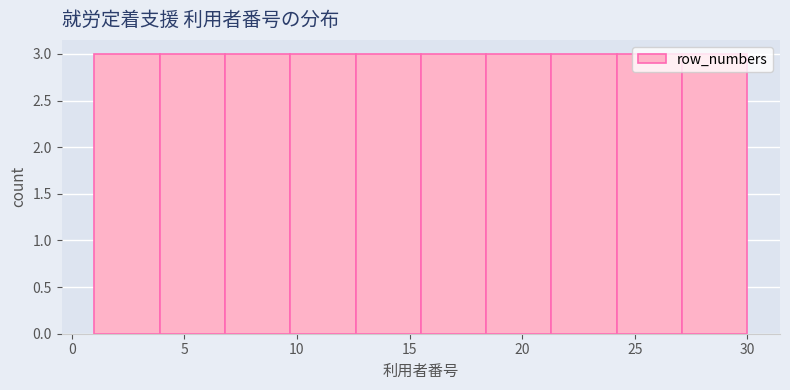

Reading left to right, list every bar in this chart as the range it spans on the x-axis followed by its height. Neither the bar edges nor the heights are printed on the chart, so give them approximately, as read against the axes.

1.0 to 3.9: 3
3.9 to 6.8: 3
6.8 to 9.7: 3
9.7 to 12.6: 3
12.6 to 15.5: 3
15.5 to 18.4: 3
18.4 to 21.3: 3
21.3 to 24.2: 3
24.2 to 27.1: 3
27.1 to 30.0: 3